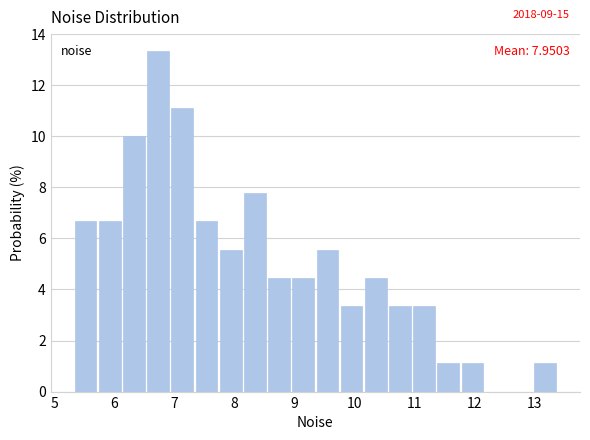

Which range on the x-axis has the tallest bar?

6.5 to 7.0